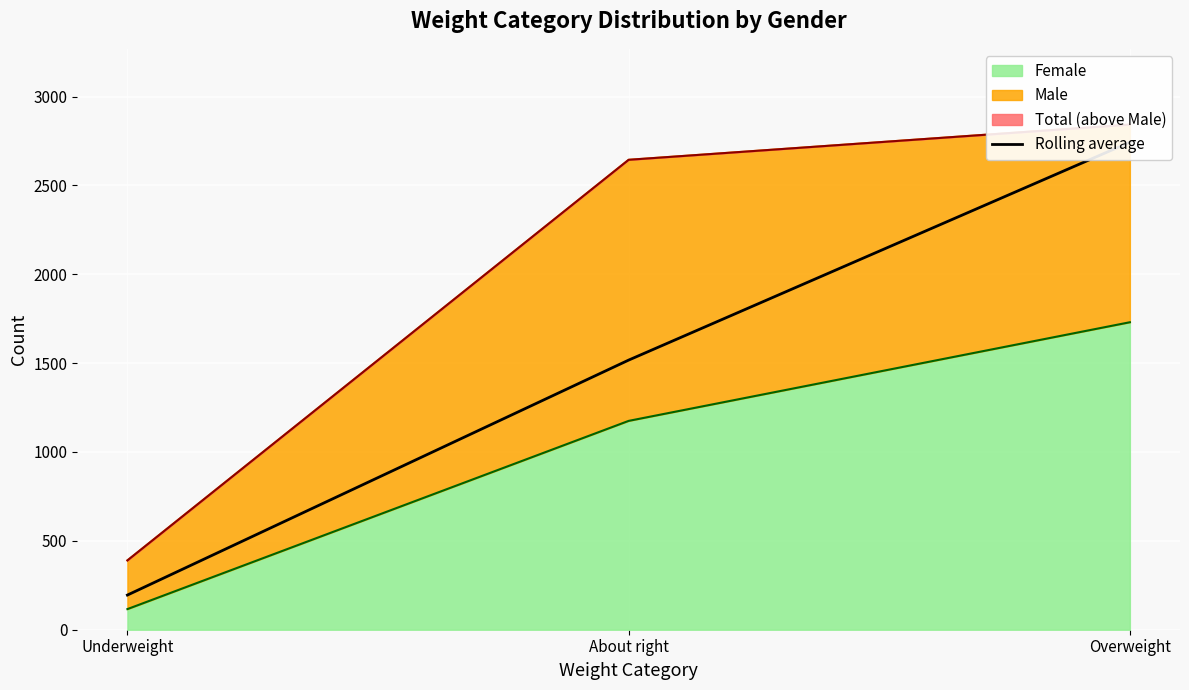

At which label does Female reach its peak?

Overweight